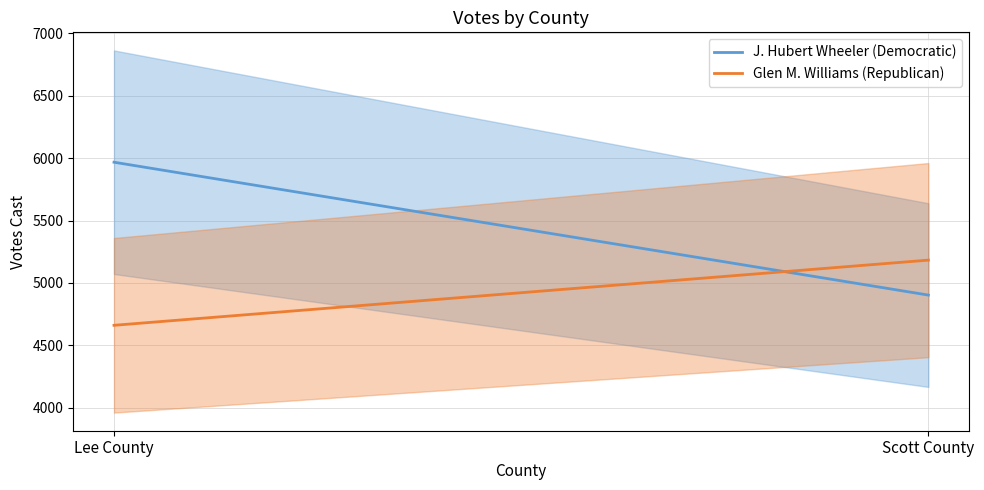

What is the label of the 2nd point from the right?

Lee County